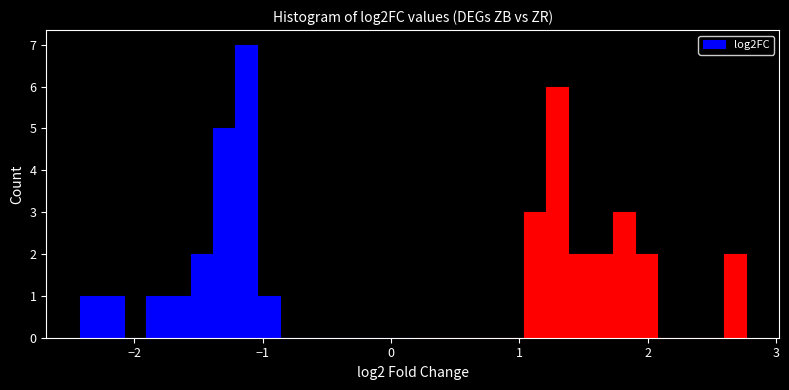

Around what value on the x-axis is the tallest bar? Give the approximate position of its centre, as read against the axis.

-1.1